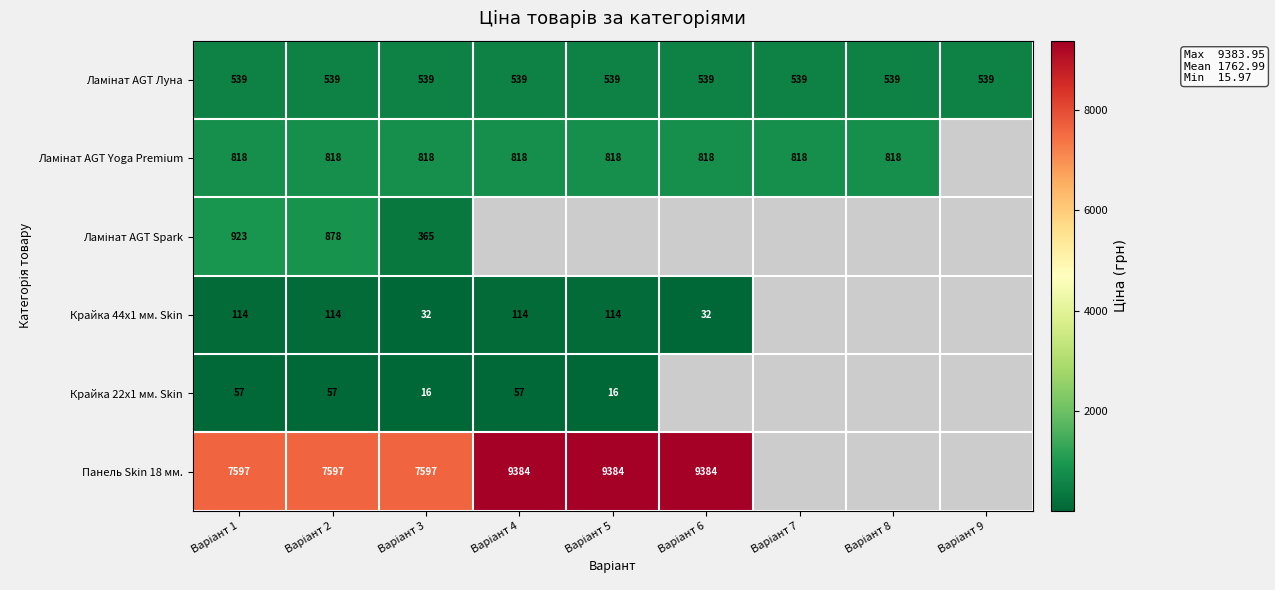

At how many categories does at least one series exceed 2843?

6